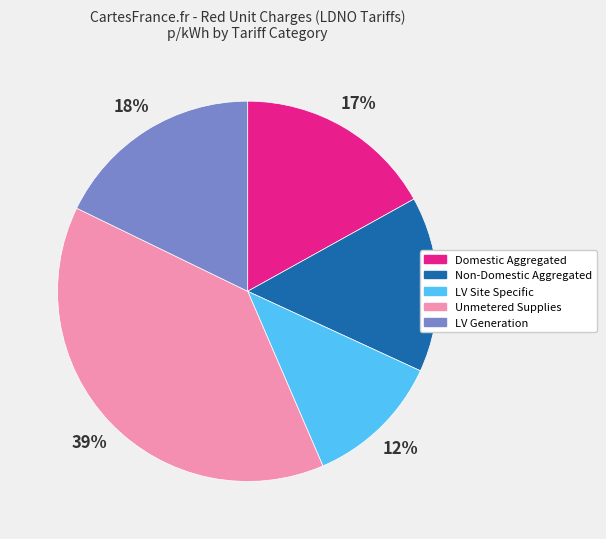

Which category has the smallest portion of the pie?

LV Site Specific